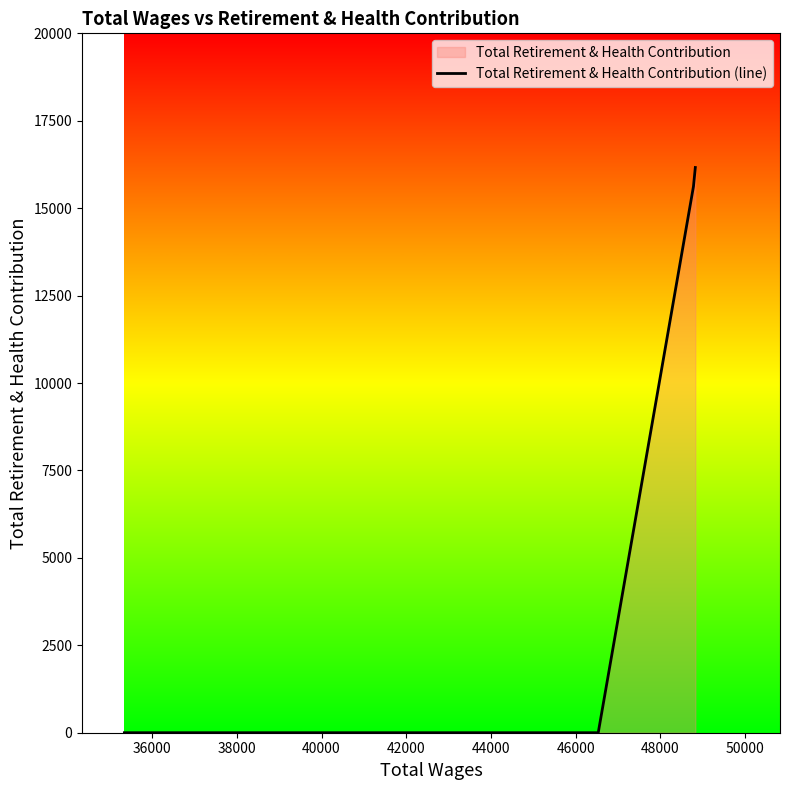

True or false: the data has more than 2 interior local peaks.

False